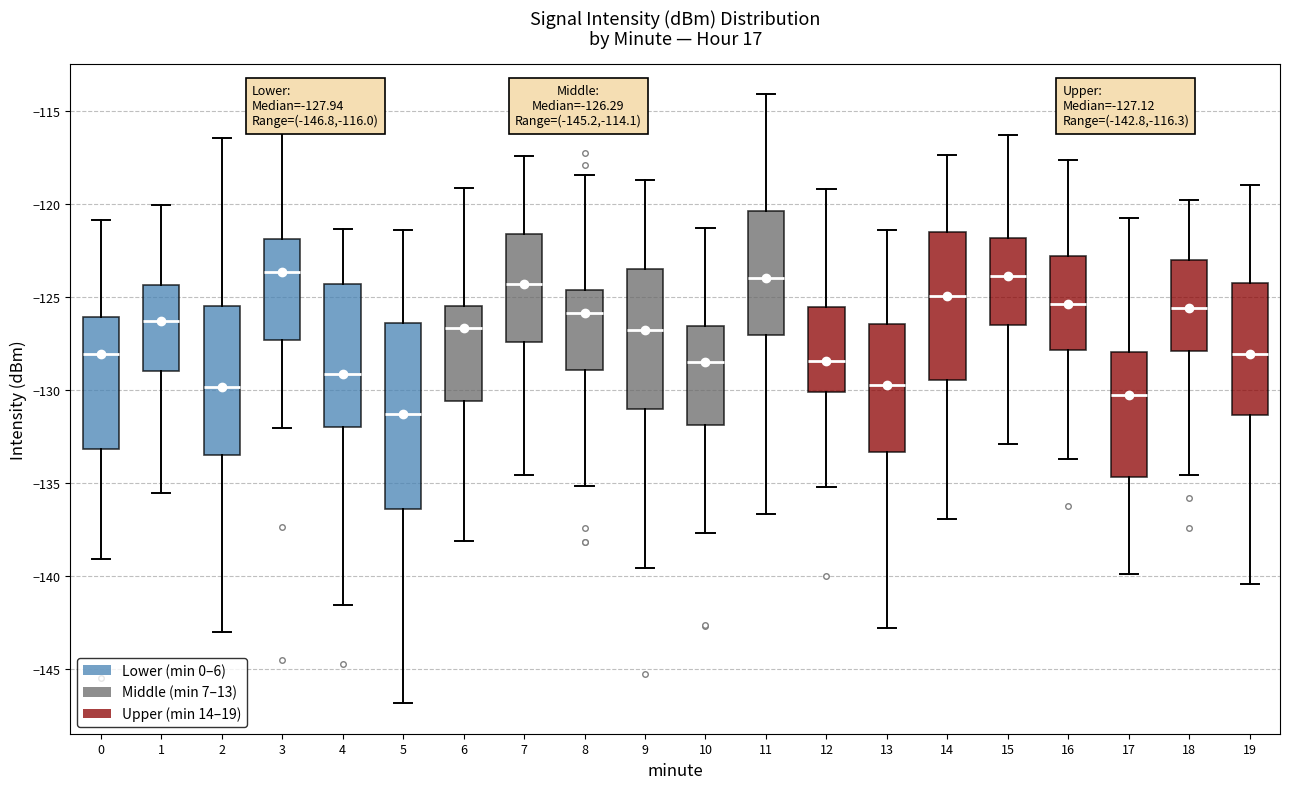

Comparing the boxes themselves (not the whiskers), which one is the tallest?

5